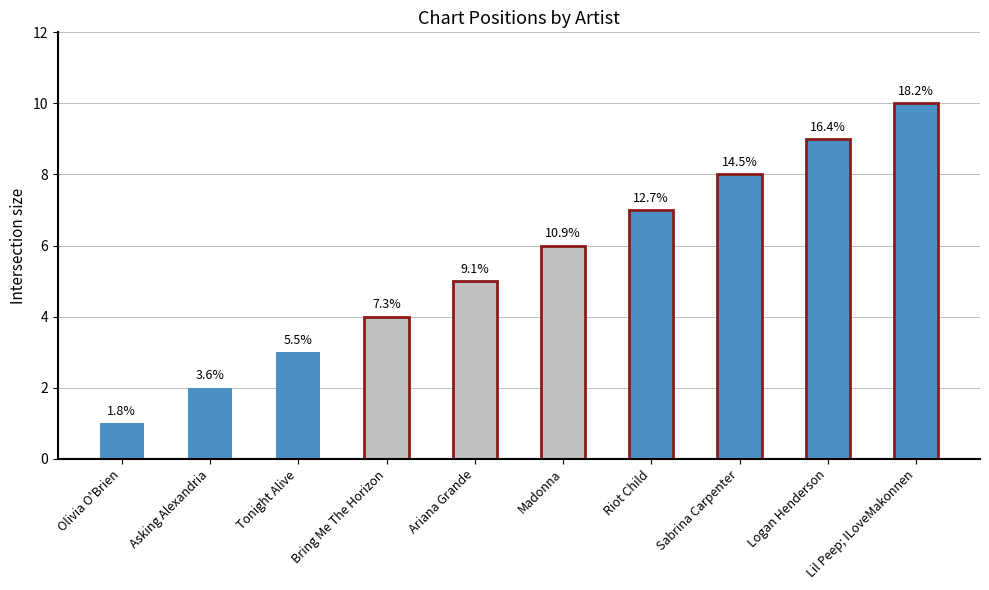

What is the difference between the maximum and second lowest values?

8